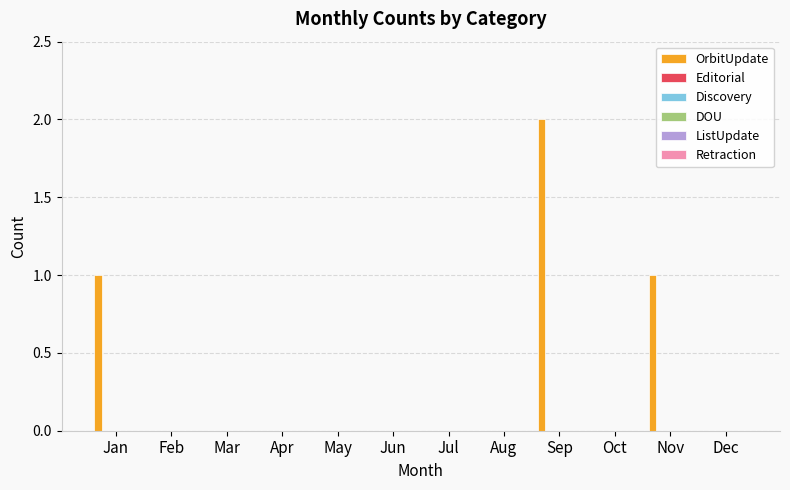

What is the sum of all values?

4